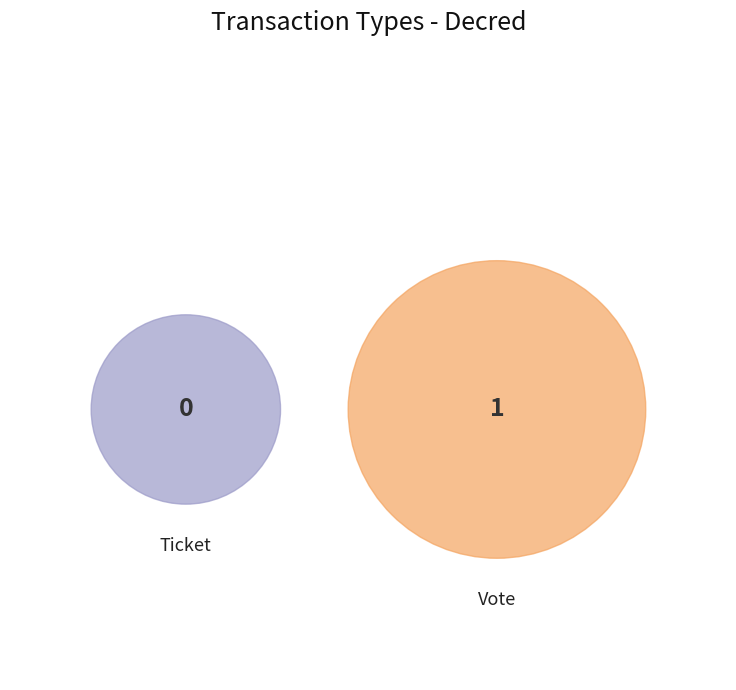

To the nearest percent, what percentage of the pie is Vote?

100%